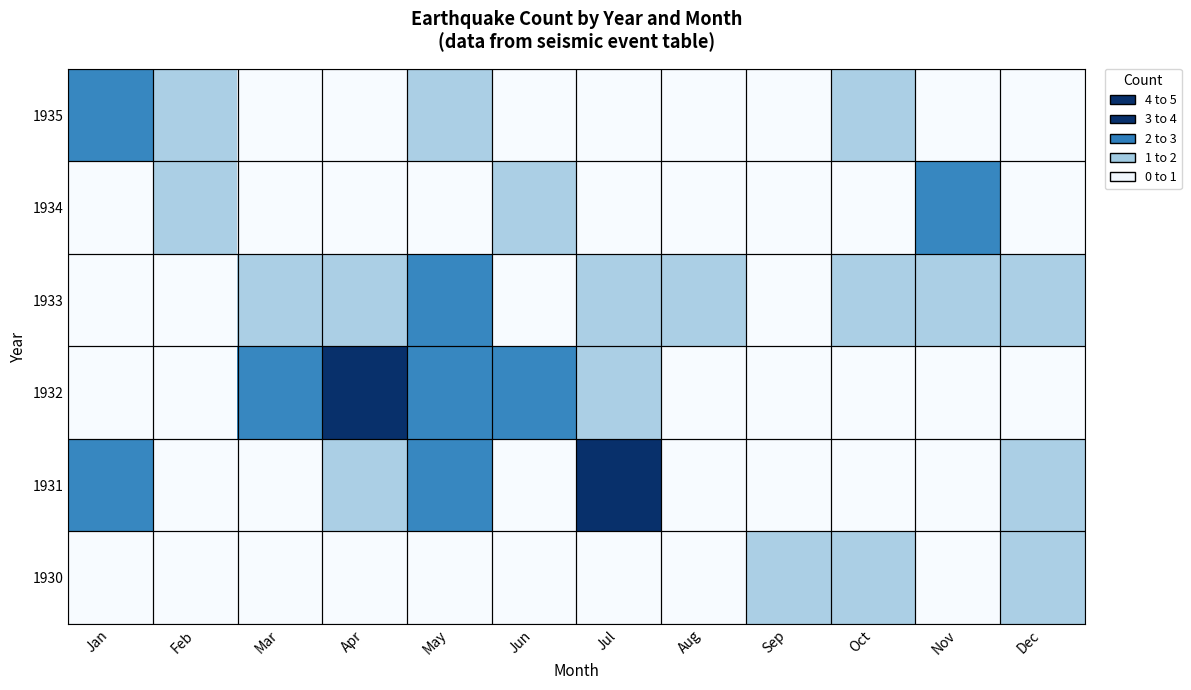

At how many categories does at least one series exceed 0?

12